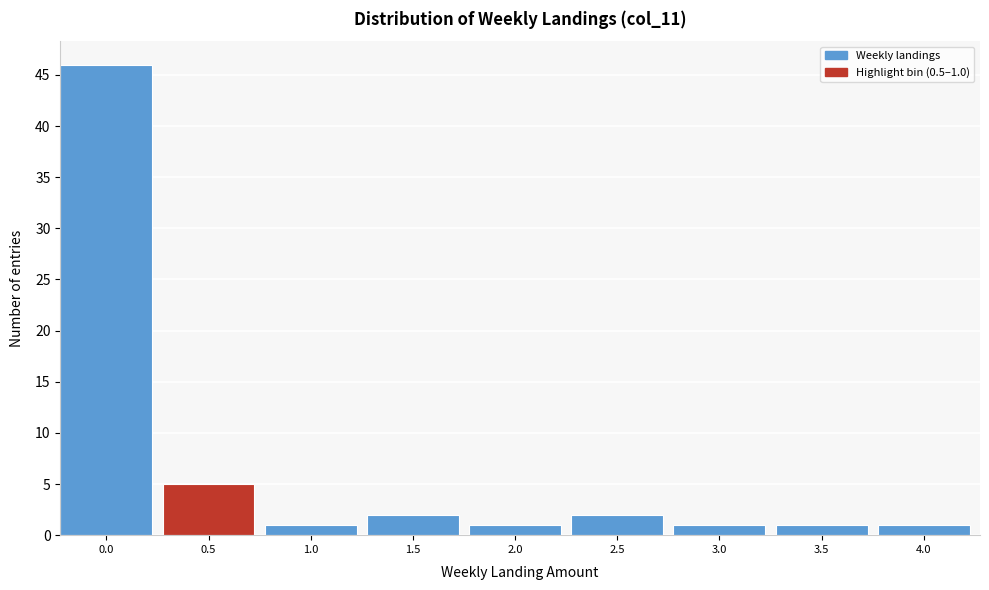

Reading left to right, list all the values displayed in this chart.

46	5	1	2	1	2	1	1	1